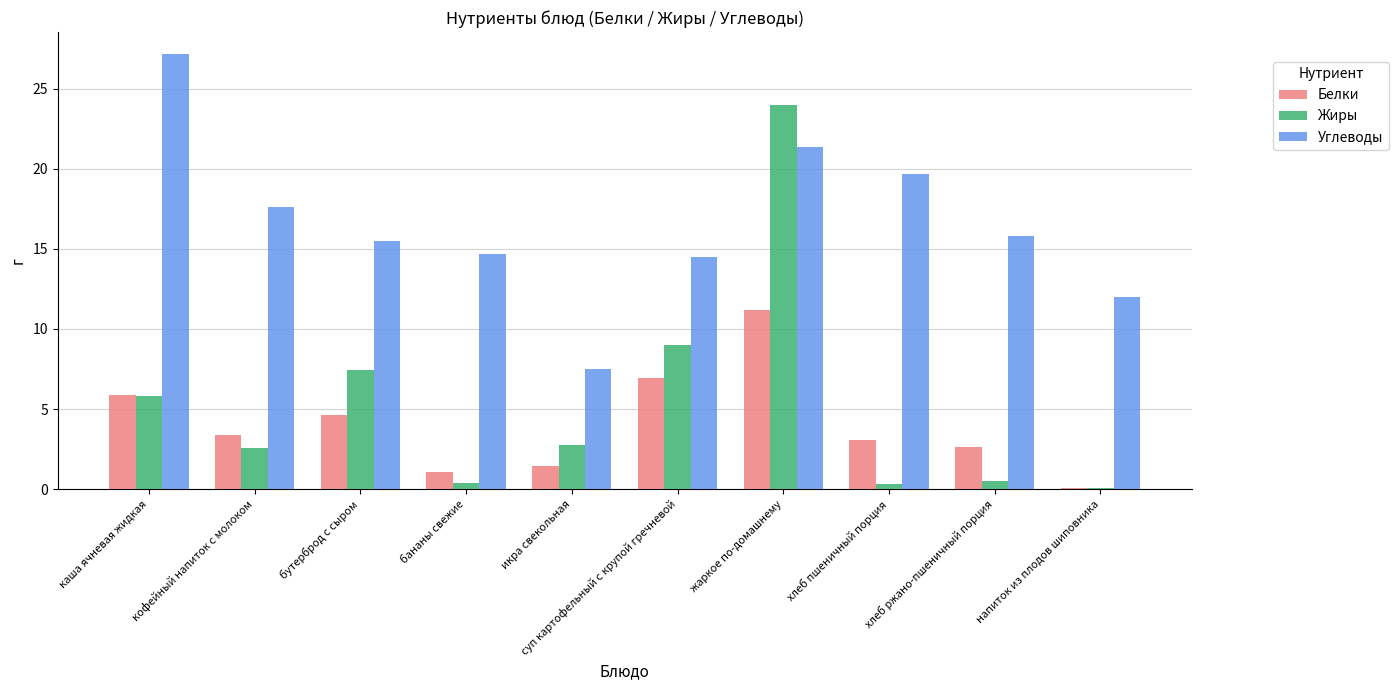

Between кофейный напиток с молоком and икра свекольная, which series saw the biggest shift?

Углеводы